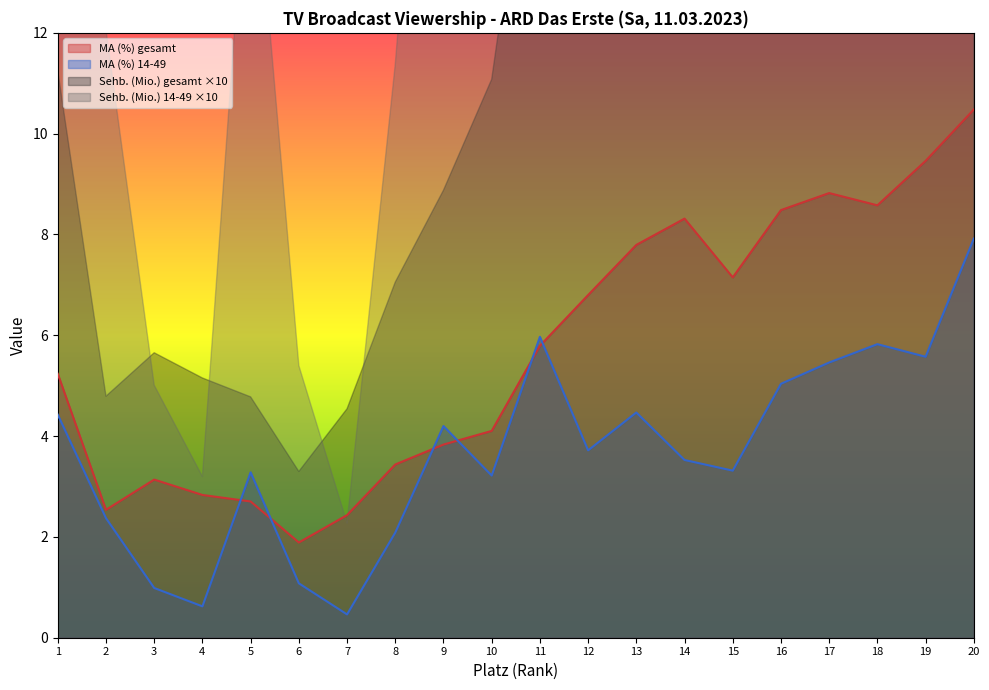

The value of MA (%) gesamt at 14 is 14.4. True or false?

False